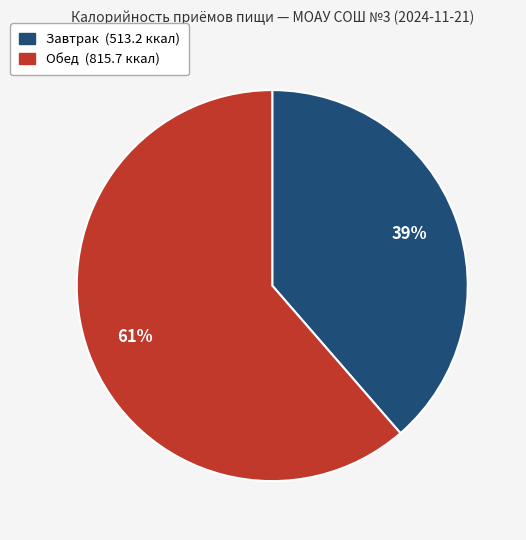

To the nearest percent, what is the combined percentage of Завтрак and Обед?

100%